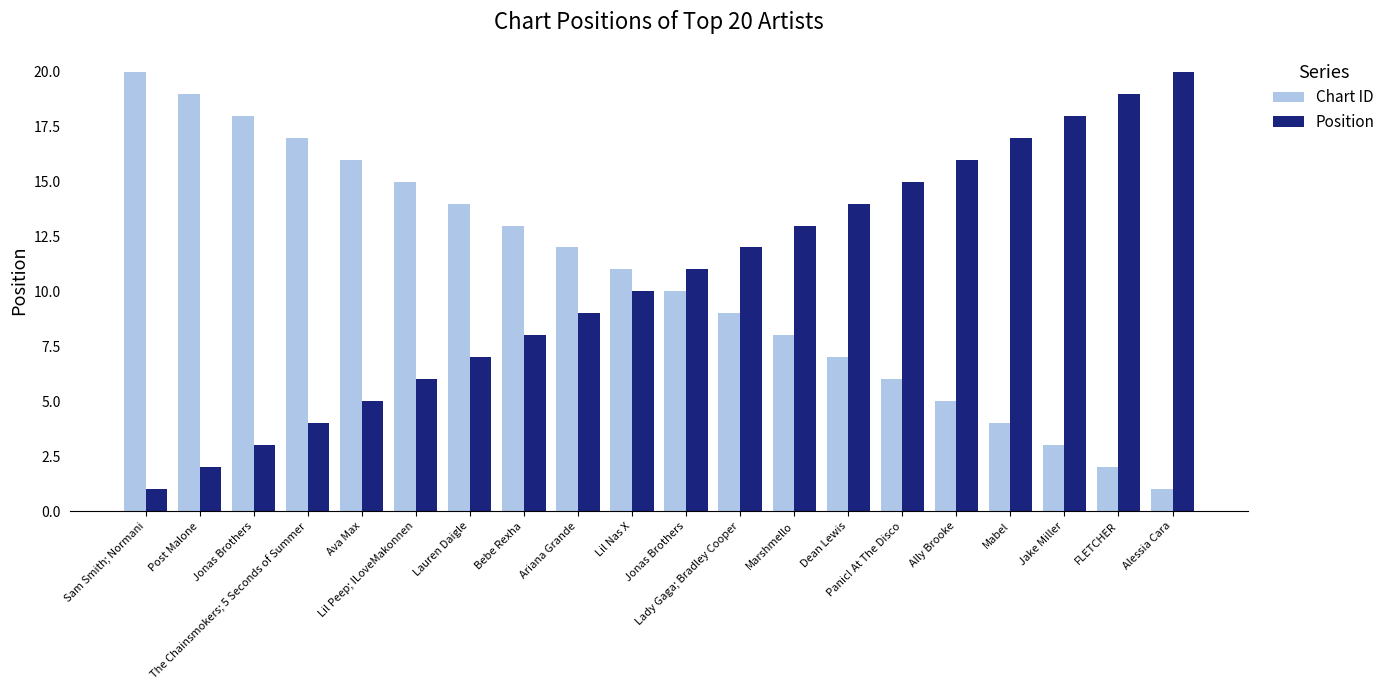

What are all the series names shown in the legend?

Chart ID, Position